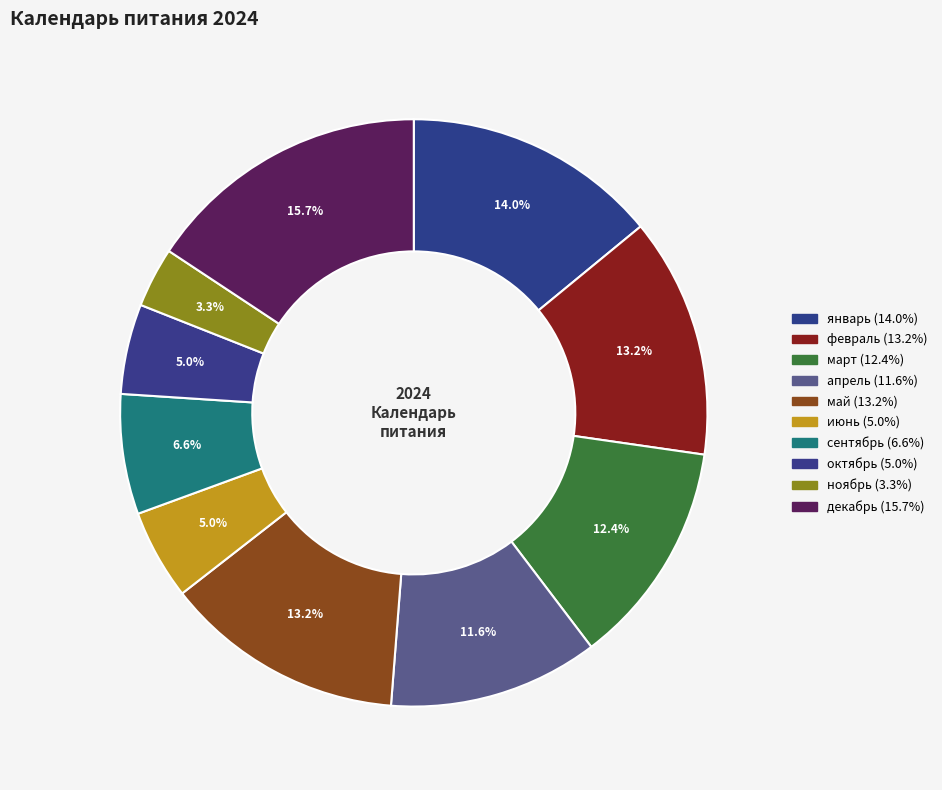

Which has a higher value, ноябрь or май?

май